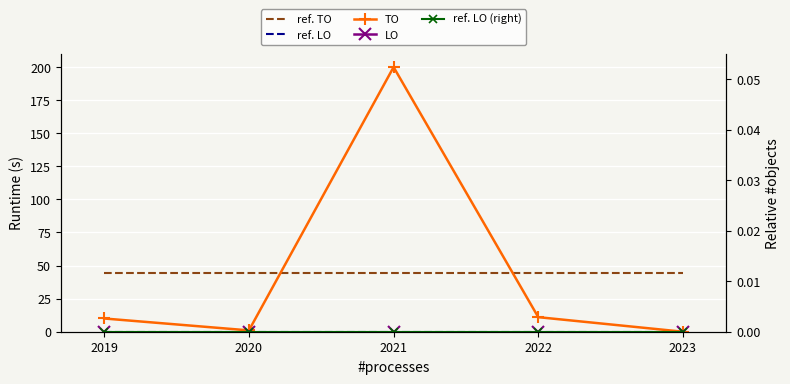

Where is LO nearest to the value 0?

2019